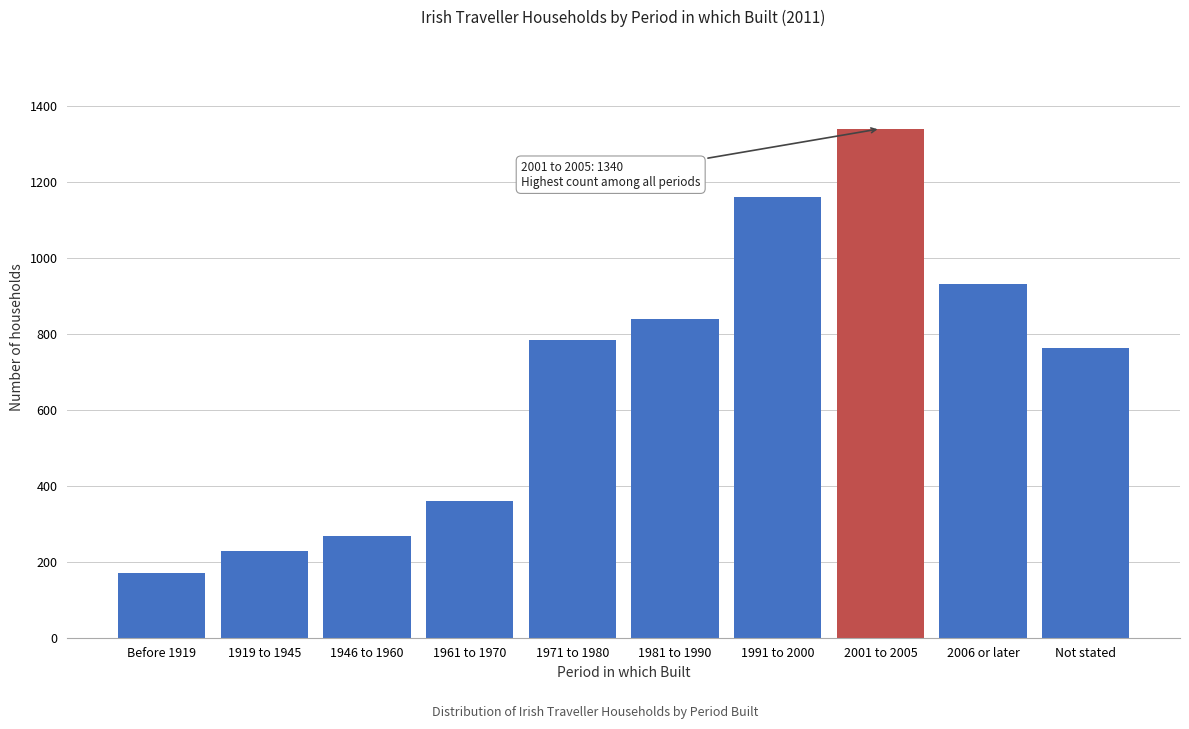

Reading left to right, what are all the values shown in this chart?

171	229	269	359	784	838	1161	1340	932	762